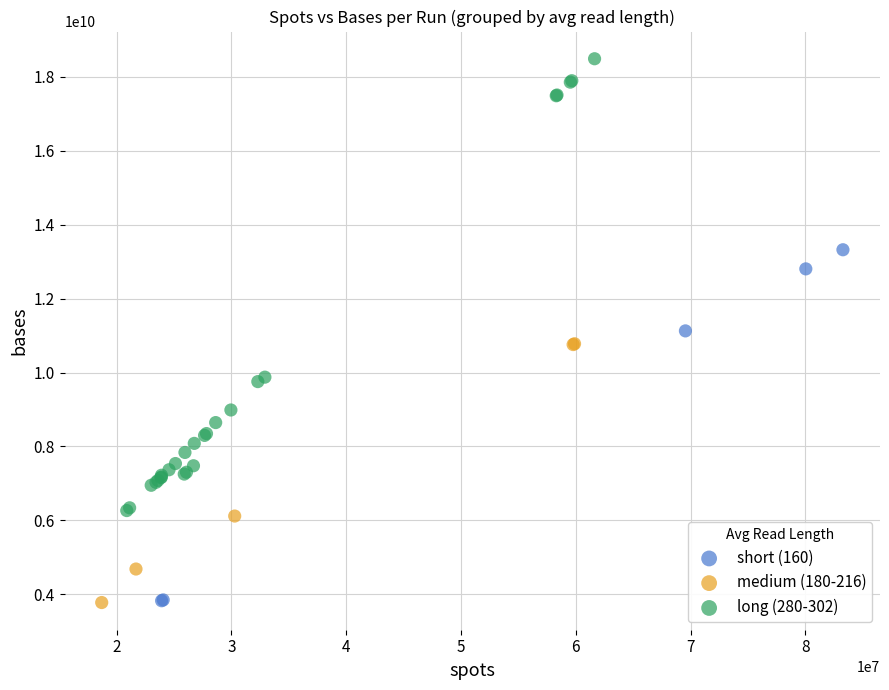

Which series contains the highest Y value?

long (280-302)